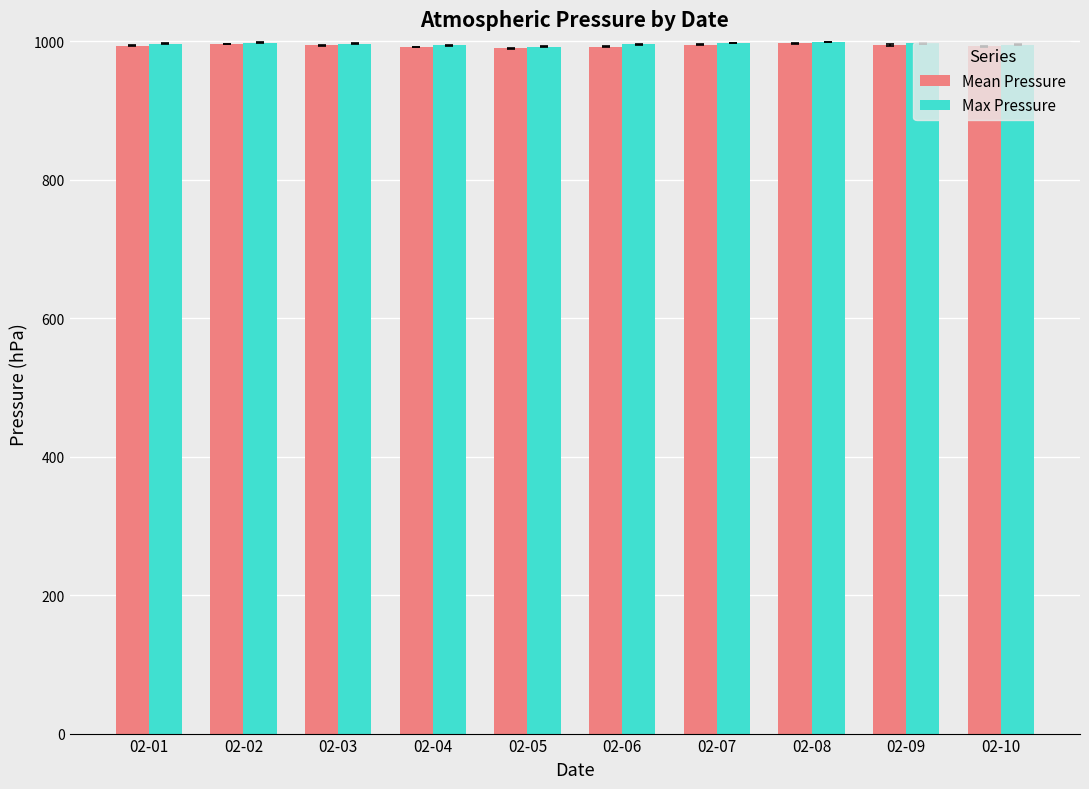

What is the sum of the Mean Pressure values at 02-02 and 02-08?

1993.1